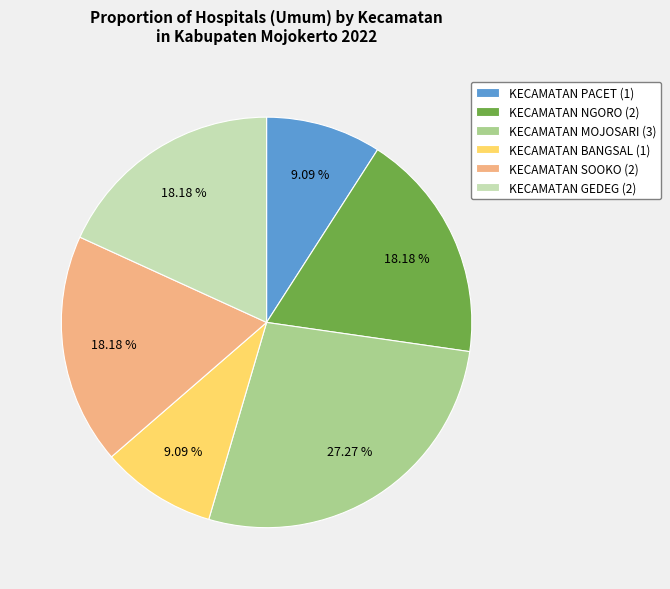

To the nearest percent, what is the difference between the KECAMATAN PACET and KECAMATAN MOJOSARI slice percentages?

18%